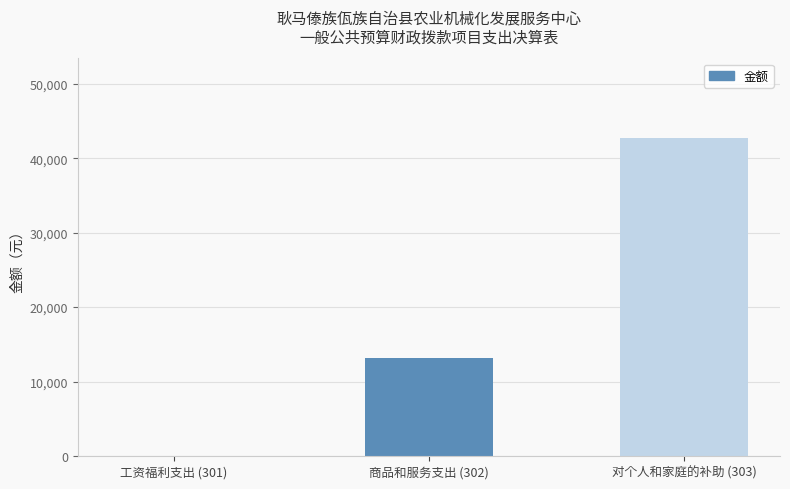

Does the chart contain stacked bars?

No